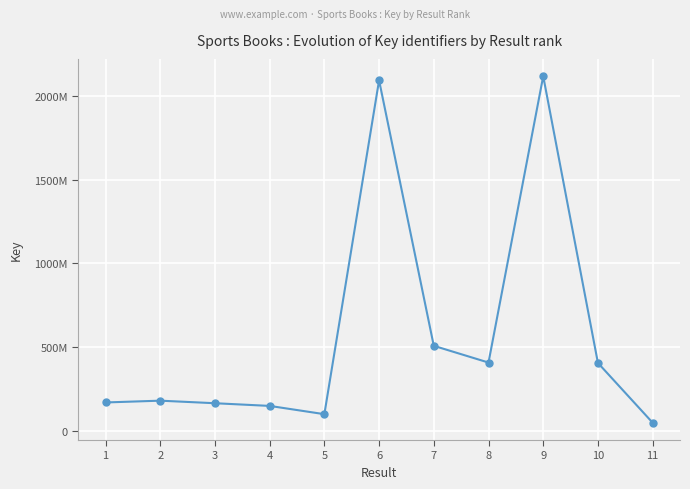

Is this an area chart (filled region under the line)?

No